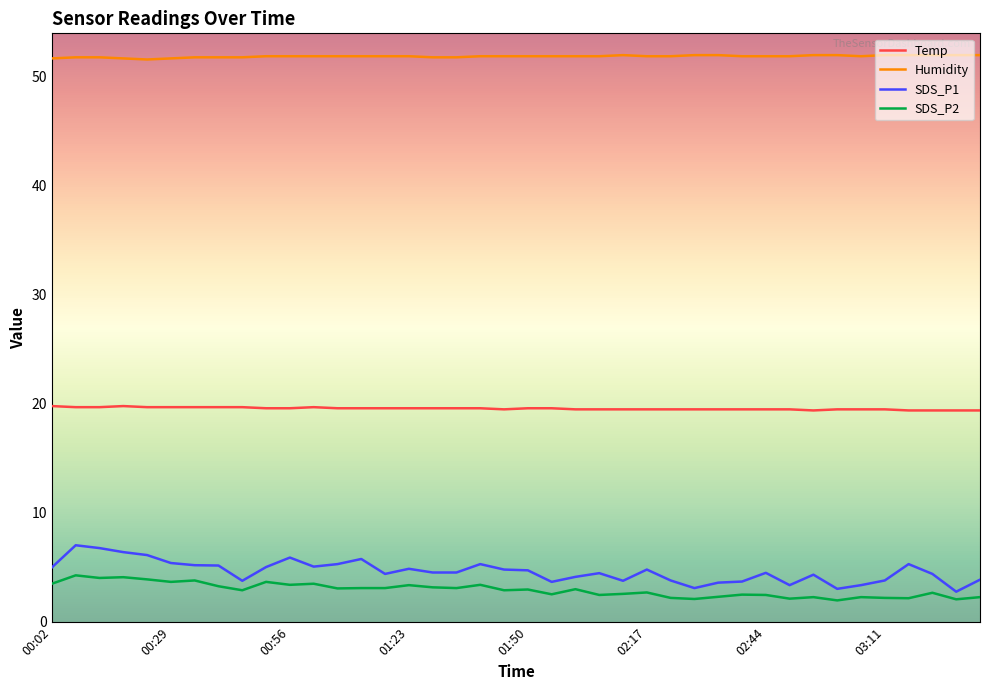

What are all the series names shown in the legend?

Temp, Humidity, SDS_P1, SDS_P2